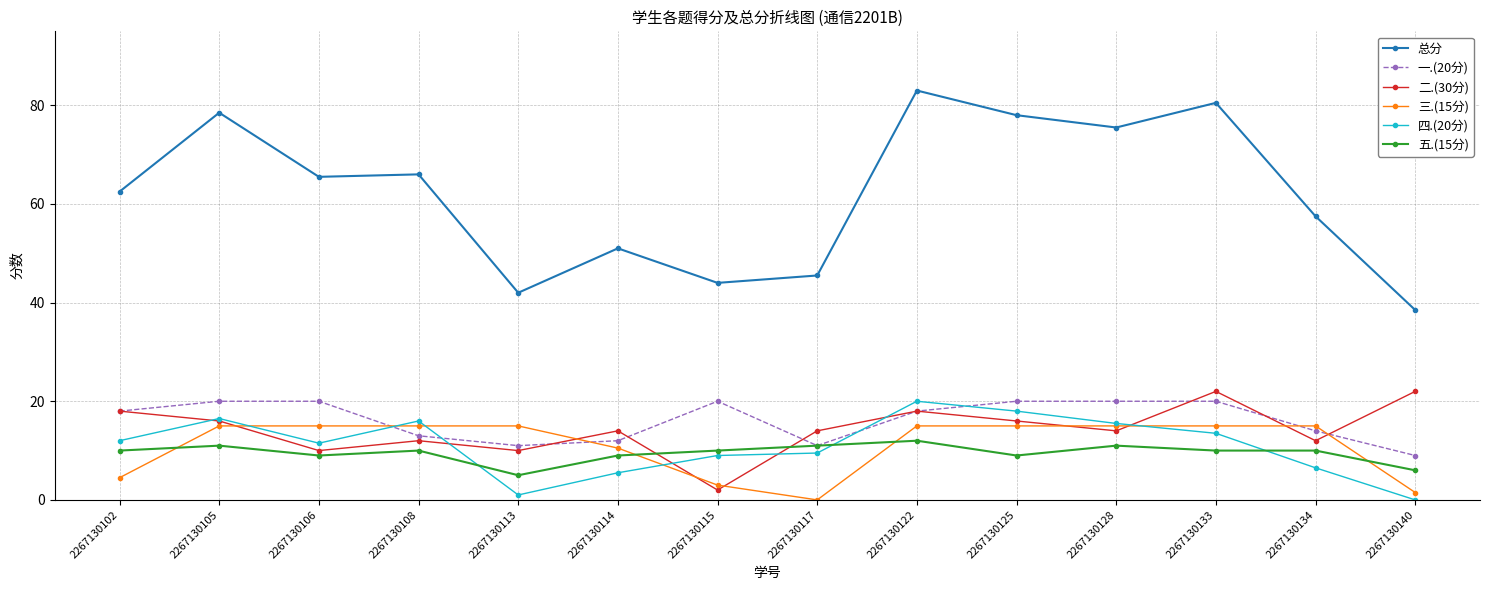

What is the highest value of the 四.(20分) series?

20.0